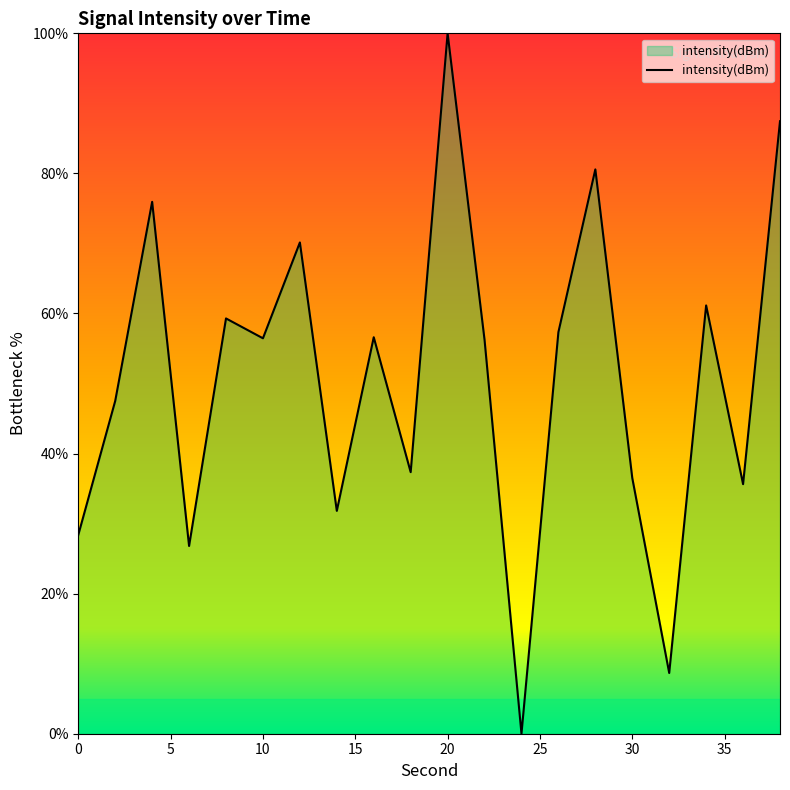

What is the greatest value displayed?

100.0